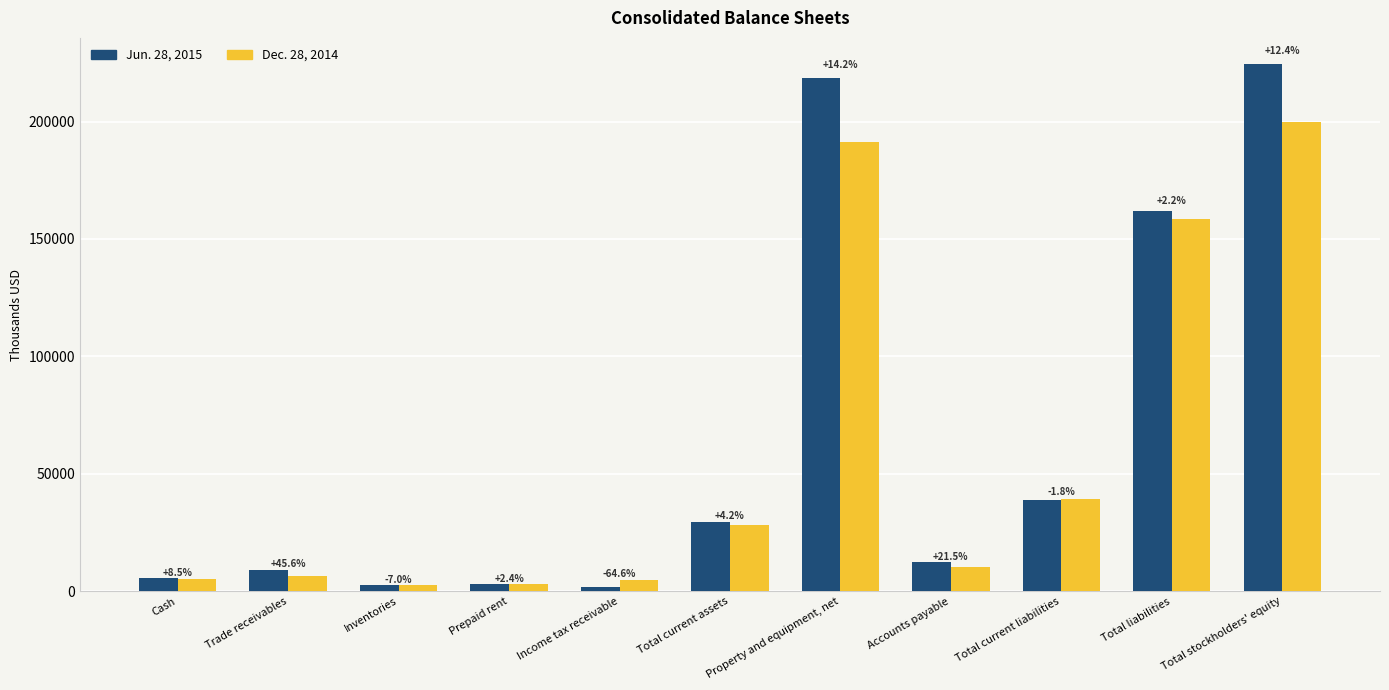

List the series in order of their peak value, highest first.

Jun. 28, 2015, Dec. 28, 2014